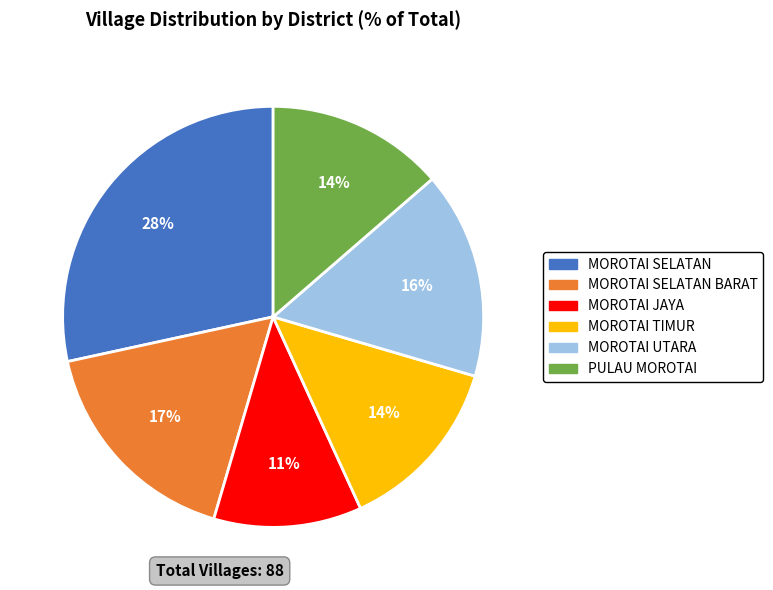

Is there any slice that represents more than half of the pie?

No